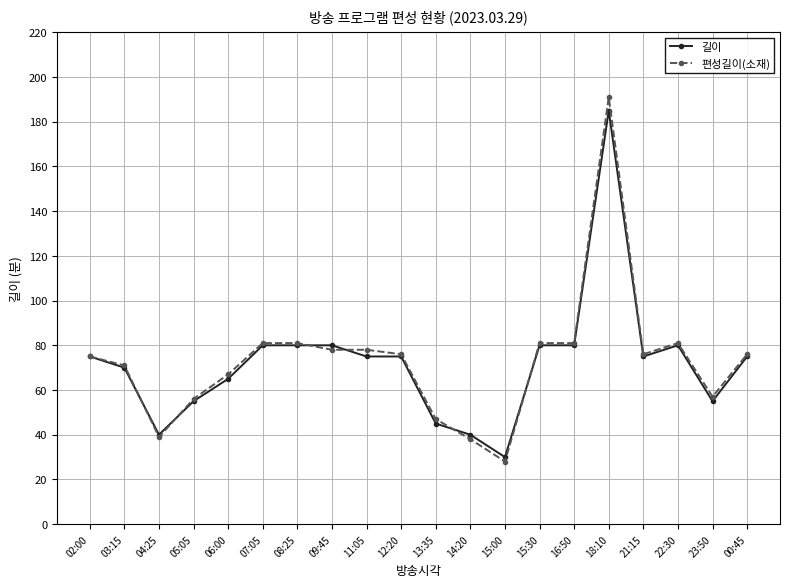

Which series has the largest range (max minus min)?

편성길이(소재)